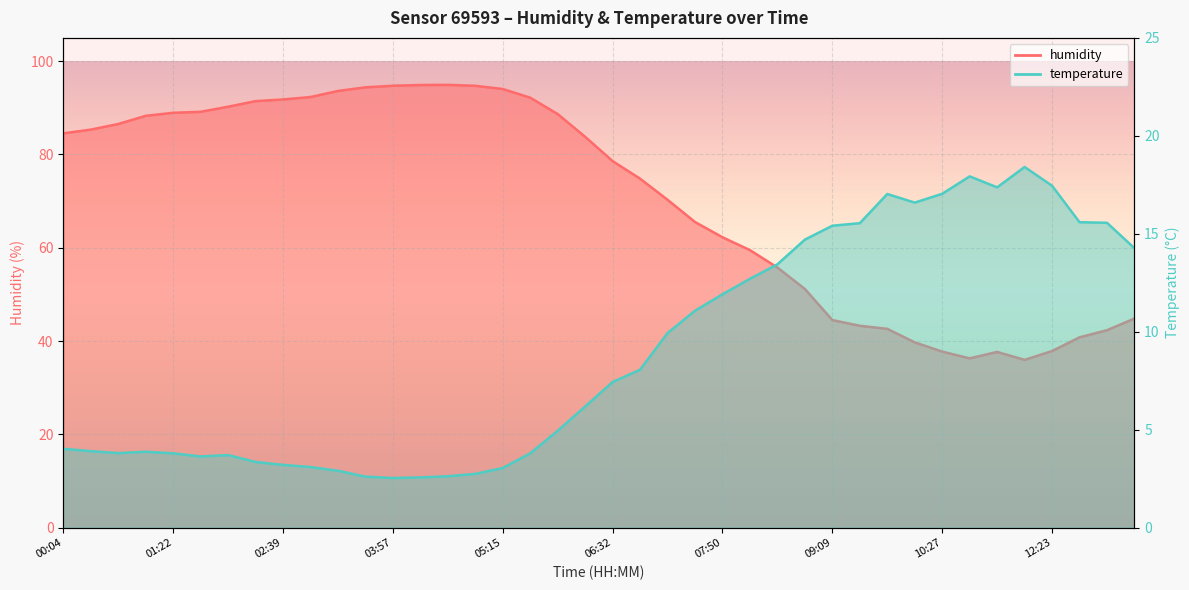

What is the value of the humidity point at the 2nd from the left?

85.3